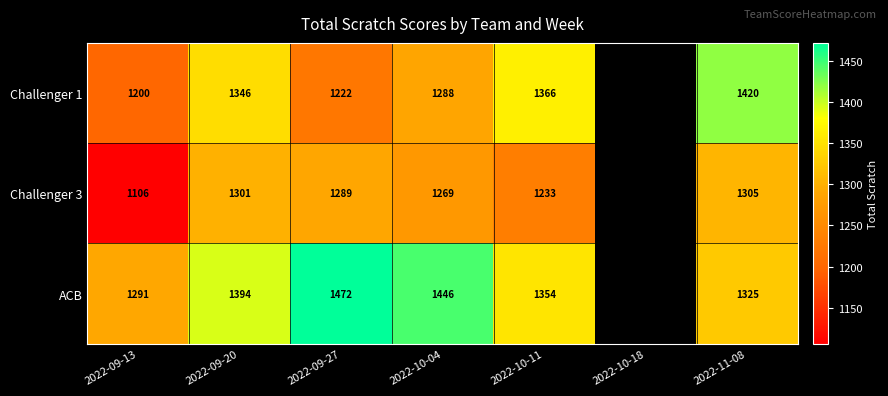

What is the spread (max minus min) of values at 2022-10-11?

133